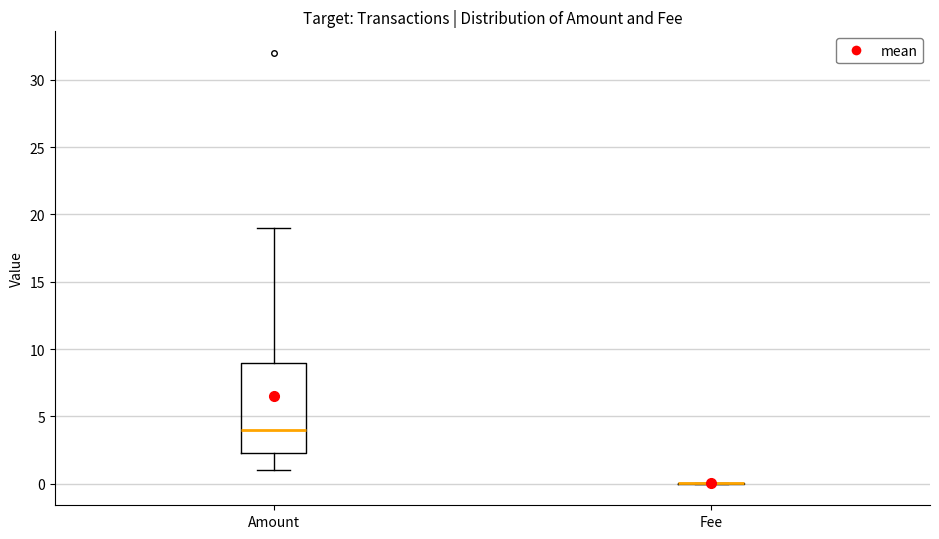

Reading left to right, read every box against the y-axis: the position of its median line, the range the box covers, and the ends of its whiskers. The values are not printed on the chart, so give them approximately, as read against the axis.

Amount: median 4.0, box 2.5 to 9.0, whiskers 1.0 to 19.0
Fee: box collapsed to a line at 0.0, whiskers 0.0 to 0.0